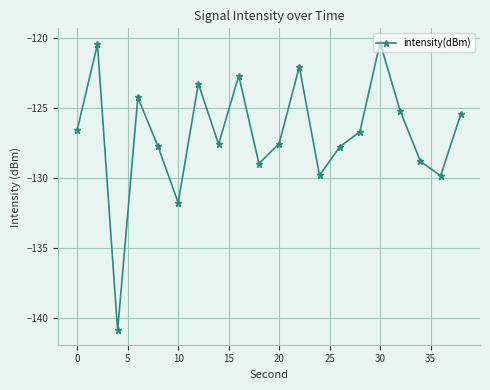

What is the maximum value shown in the chart?

-120.3